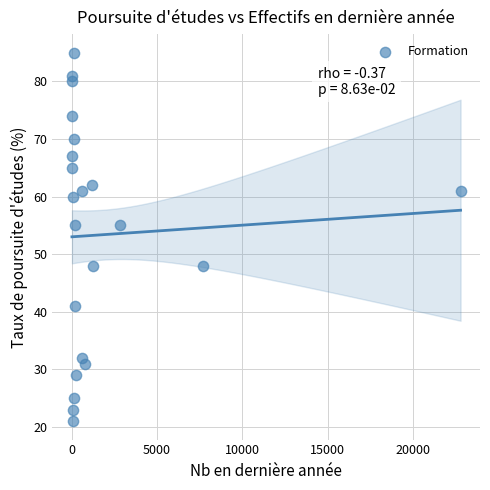

What is the range of X values (max minus min)?

22742